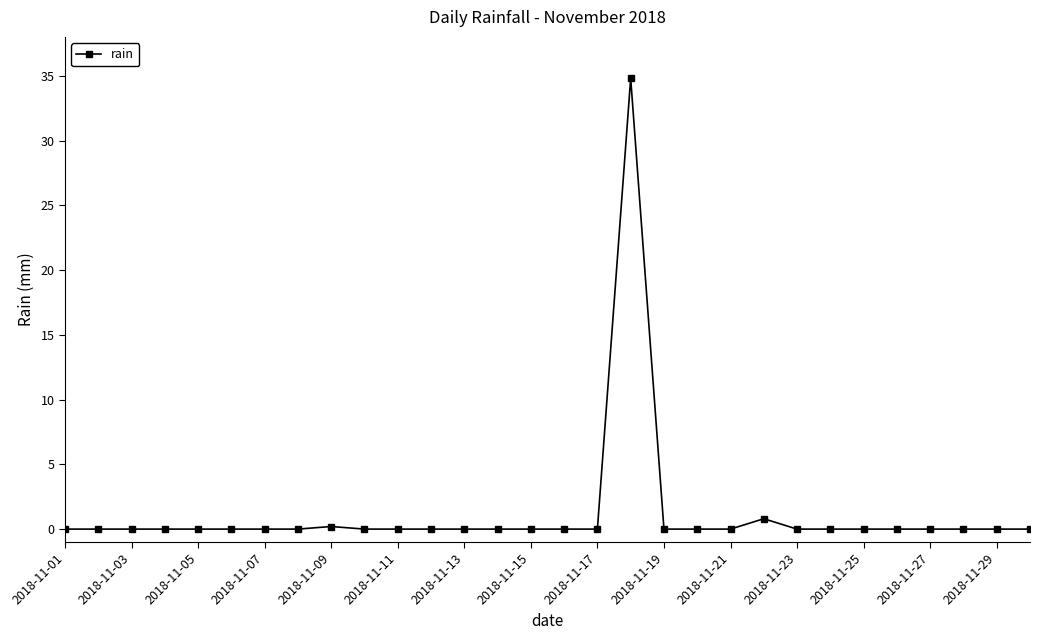

What is the difference between the maximum and minimum values?

34.8